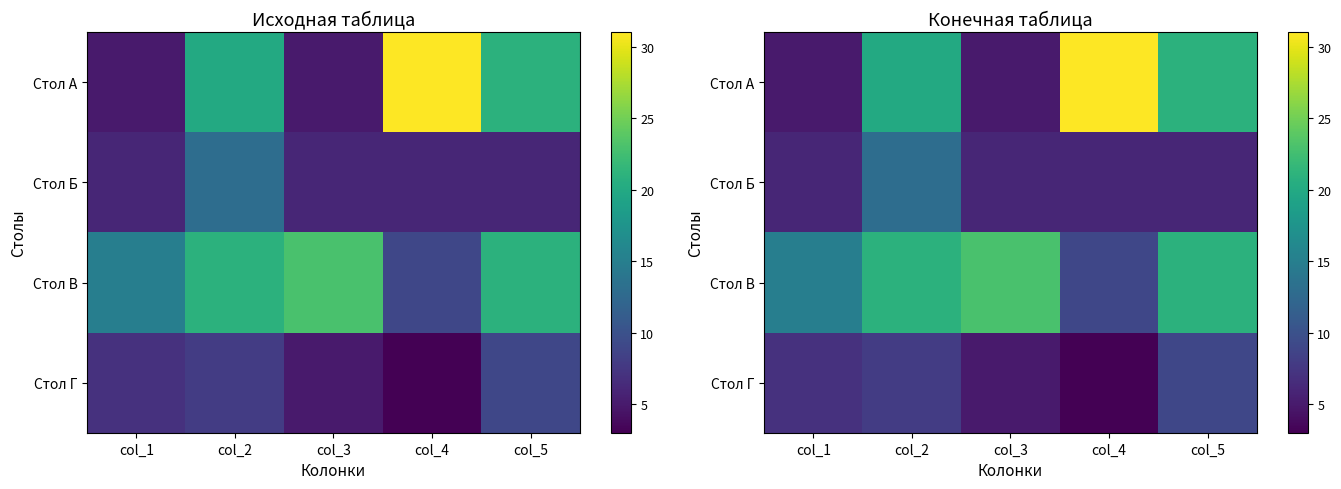

Where is Стол В nearest to the value 16?

col_1